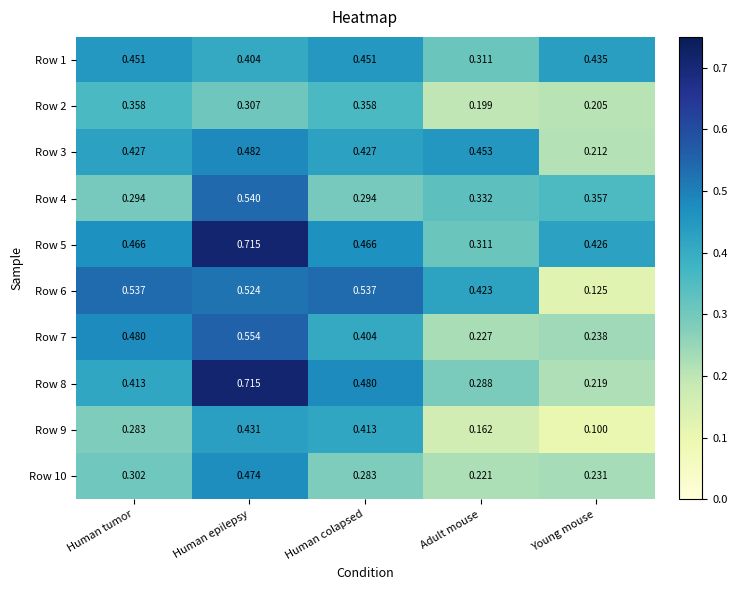

At which label does Row 7 reach its peak?

Human epilepsy